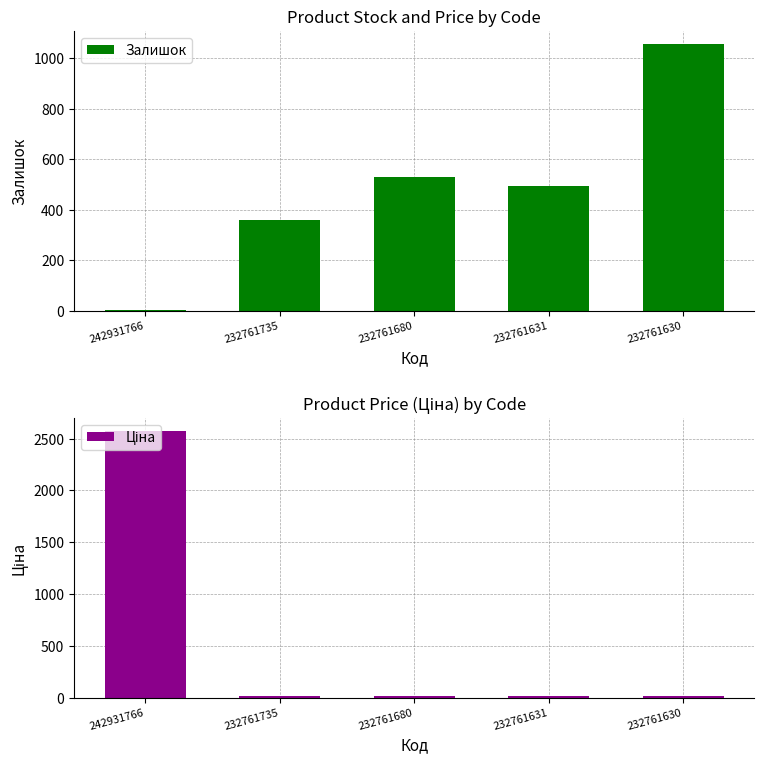

The value of Ціна at 232761630 is 15.6. True or false?

True